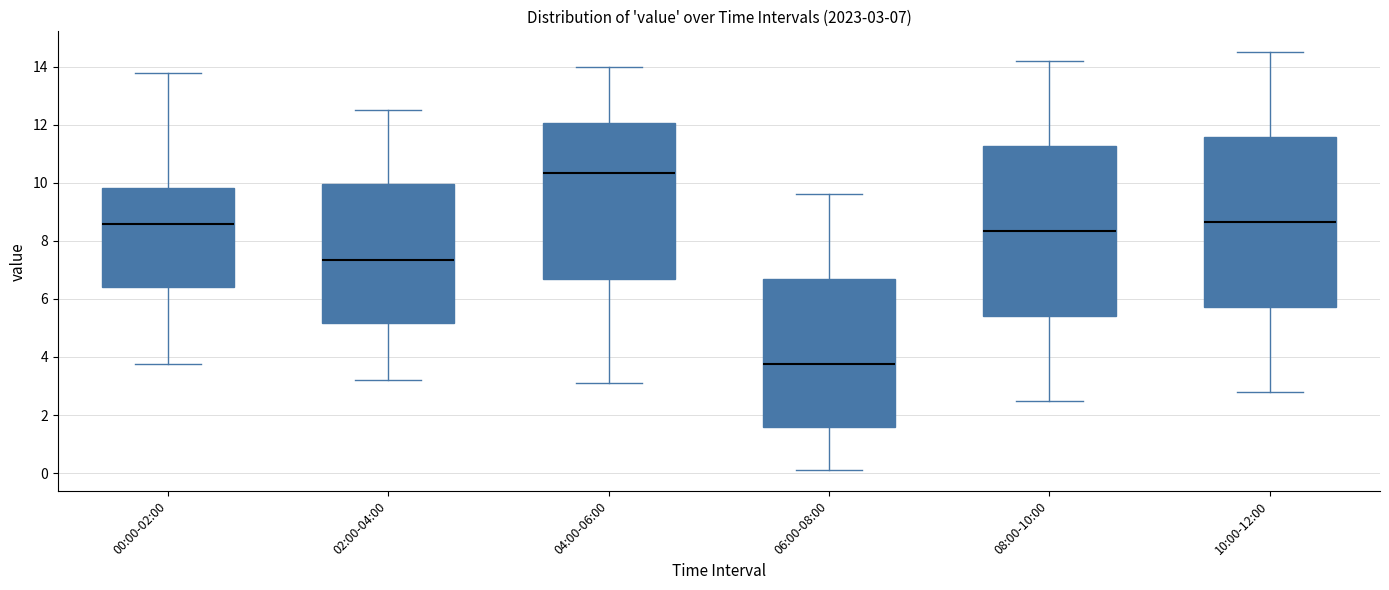

Which box's median line is the highest?

04:00-06:00